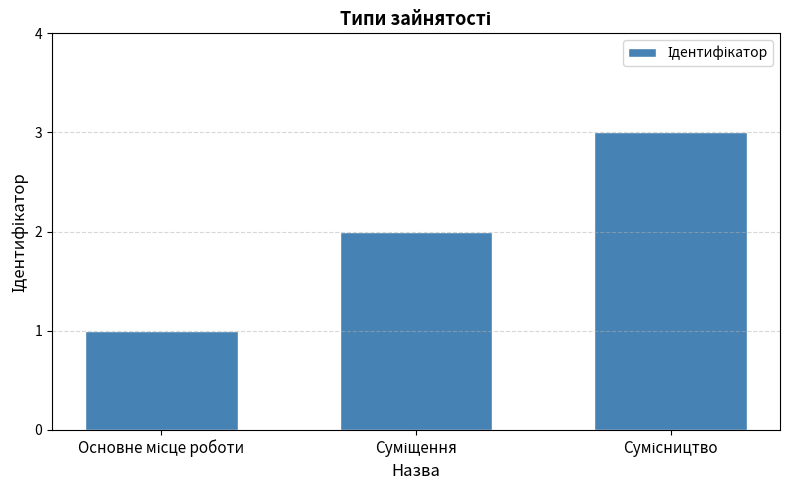

What is the maximum value shown in the chart?

3